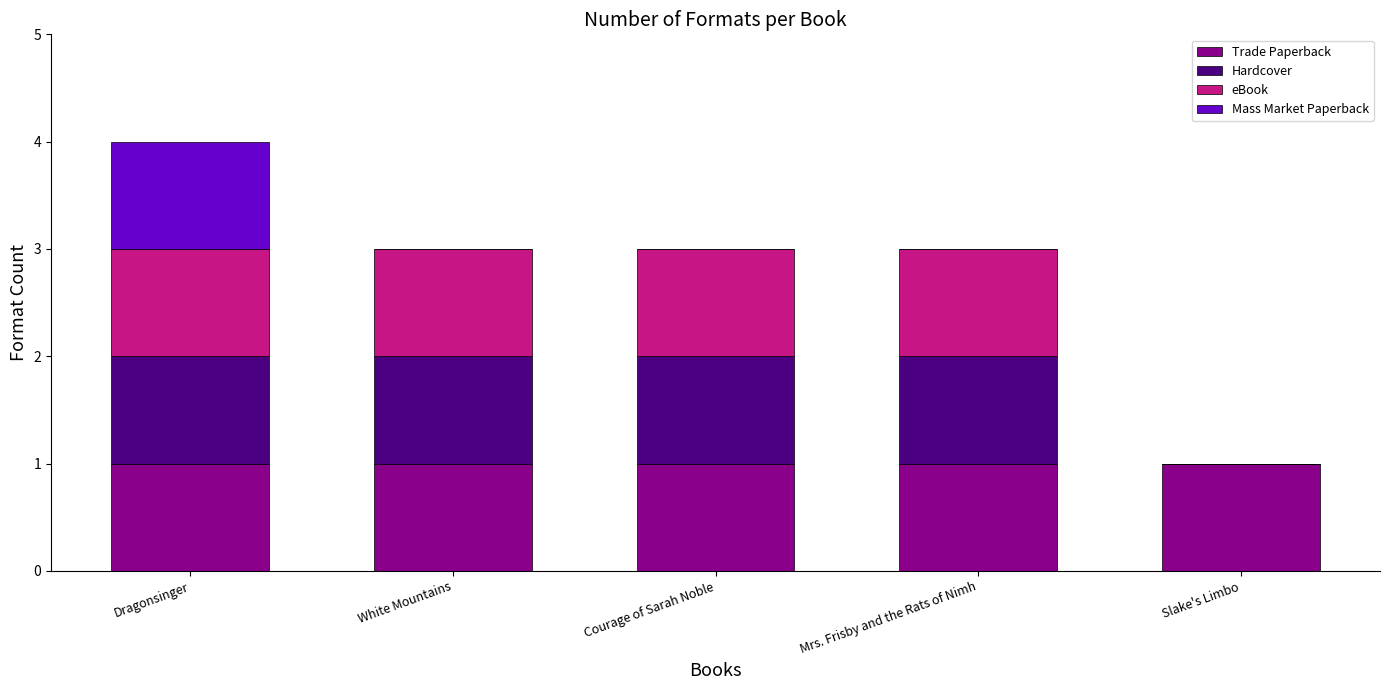

What is the total value across all series at Courage of Sarah Noble?

3